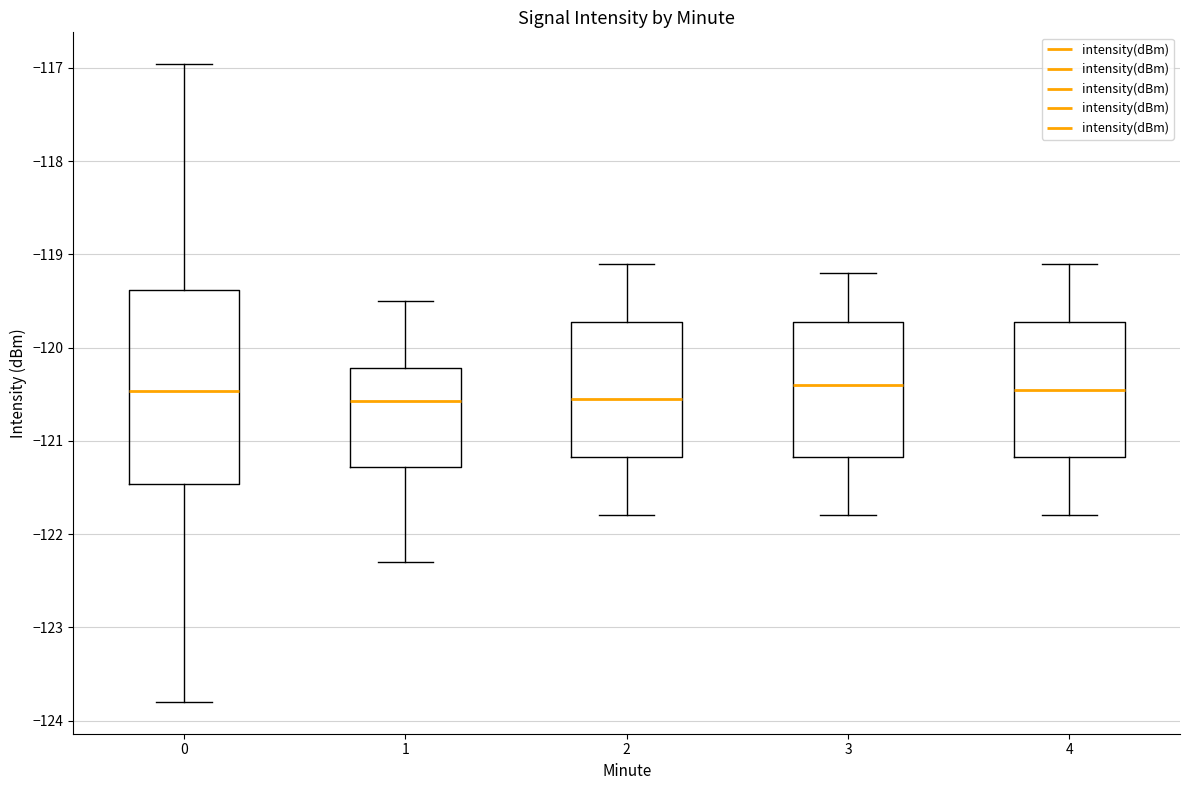

Which box is the tallest, from its lower edge to its upper edge?

0